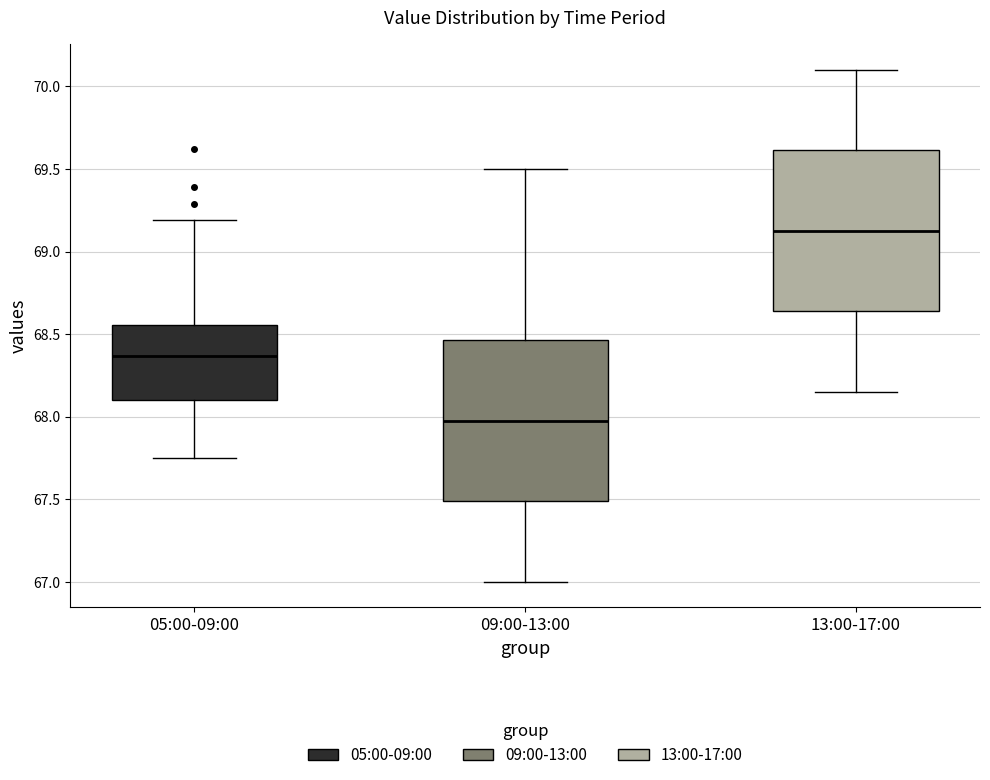

Reading left to right, read every box against the y-axis: the position of its median line, the range the box covers, and the ends of its whiskers. The values are not printed on the chart, so give them approximately, as read against the axis.

05:00-09:00: median 68.35, box 68.10 to 68.55, whiskers 67.75 to 69.20
09:00-13:00: median 68.00, box 67.50 to 68.45, whiskers 67.00 to 69.50
13:00-17:00: median 69.15, box 68.65 to 69.60, whiskers 68.15 to 70.10